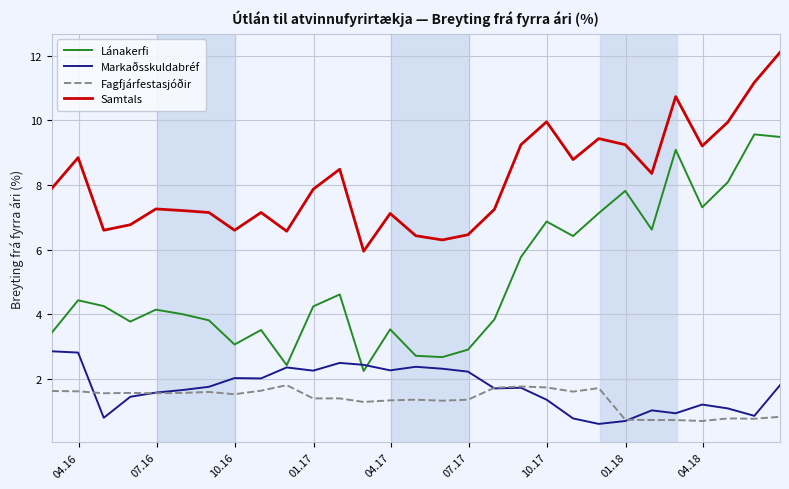

Which series has the widest spread of values?

Lánakerfi